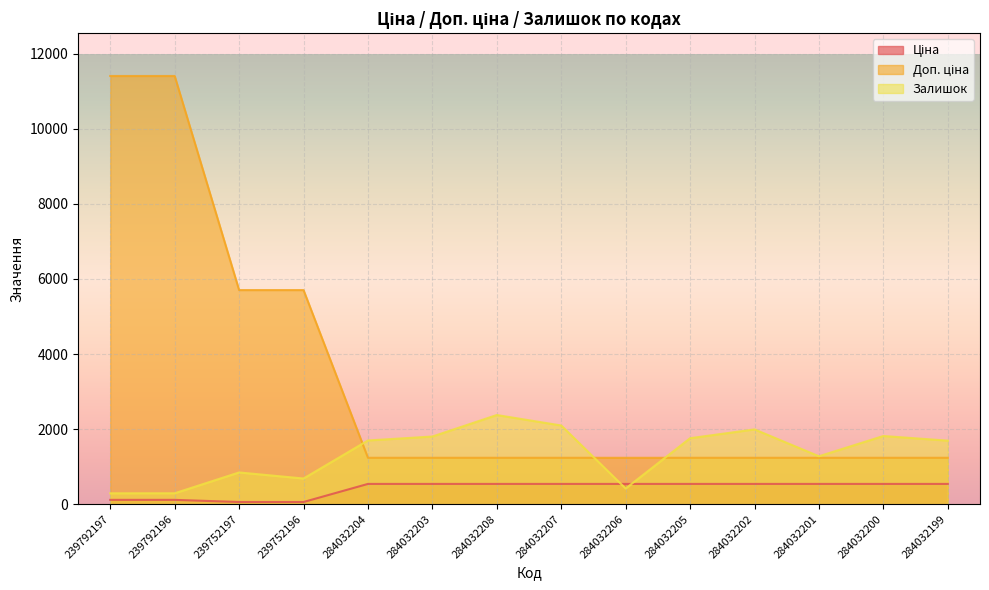

The Залишок series shows 1757.0 at 284032205. True or false?

True